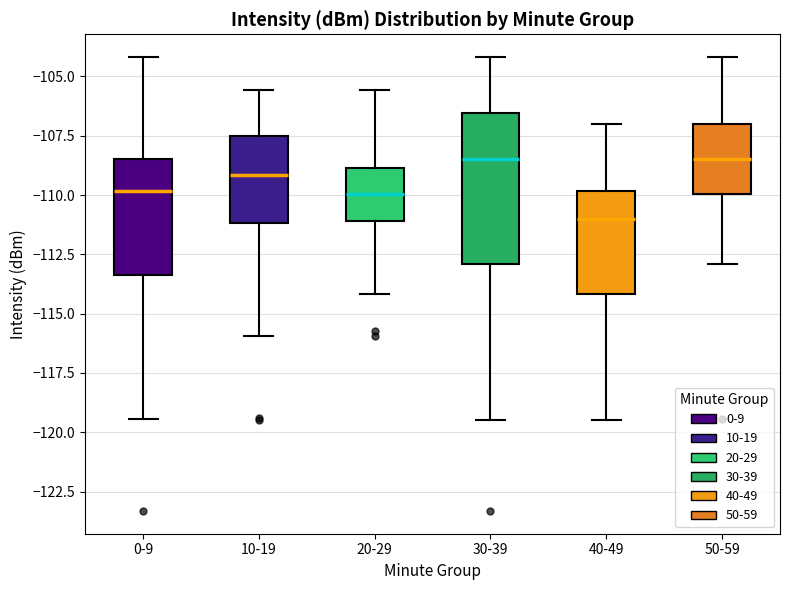

Where does the upper whisker of the box for 30-39 end on the y-axis? The values are not printed on the chart, so give them approximately, as read against the axis.

-104.0